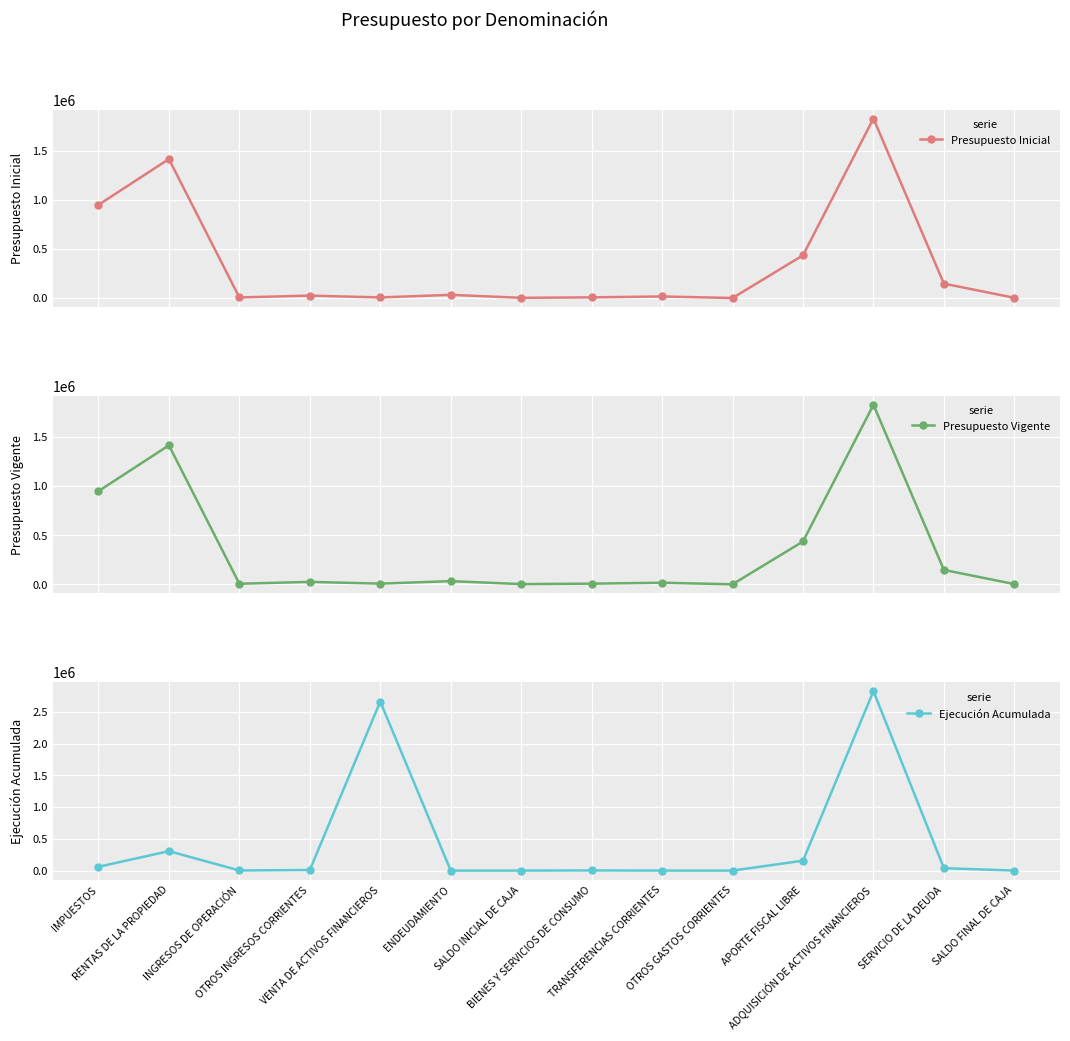

What is the value of the Presupuesto Inicial point at the 7th from the left?

2000